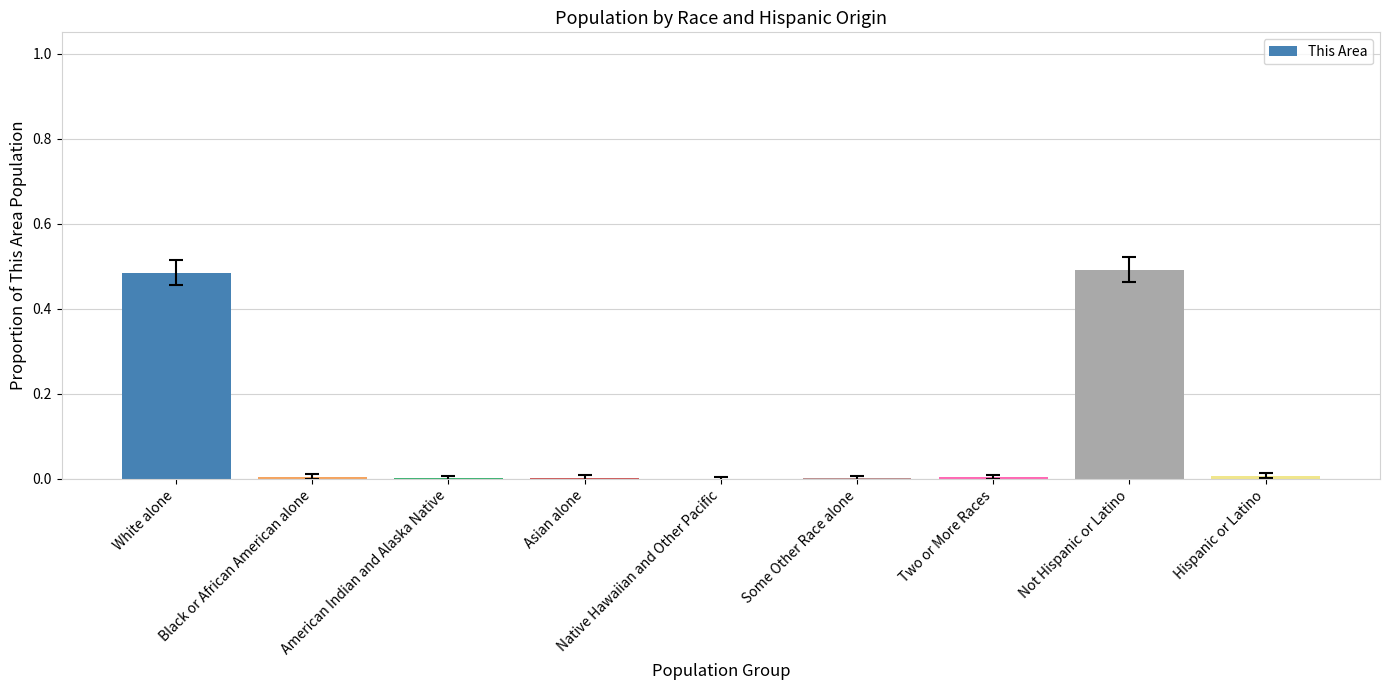

What is the sum of all values?

1.0